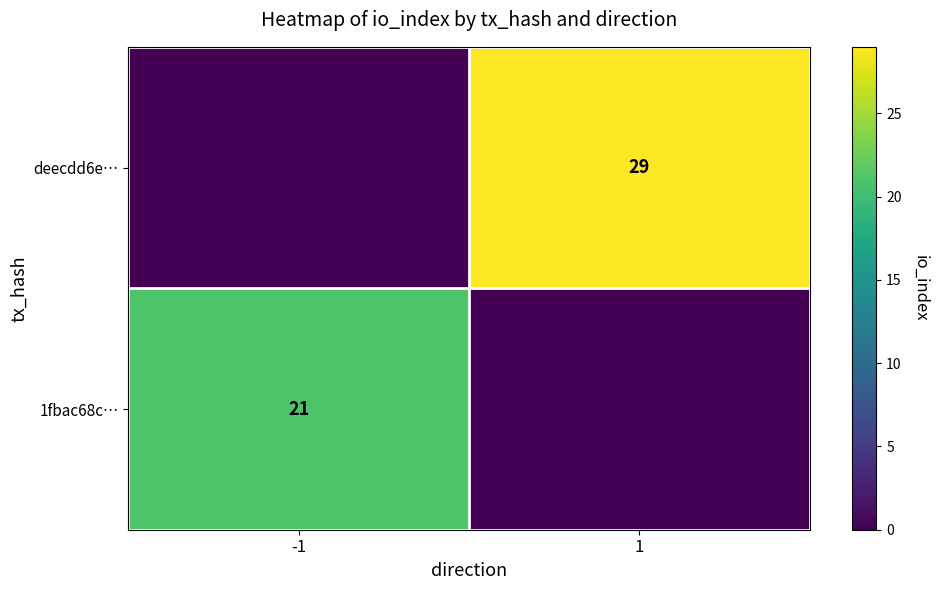

What is the difference between the highest and lowest values at -1?

21